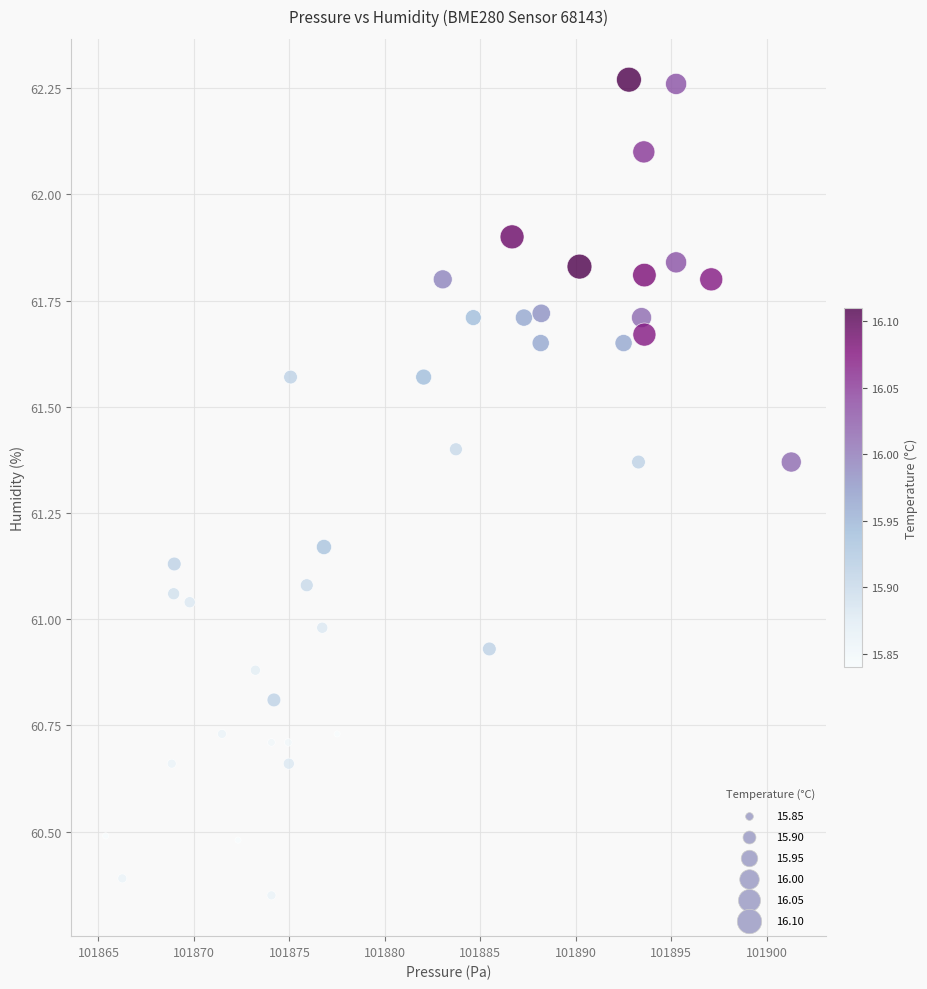

What is the range of X values (max minus min)?

35.9